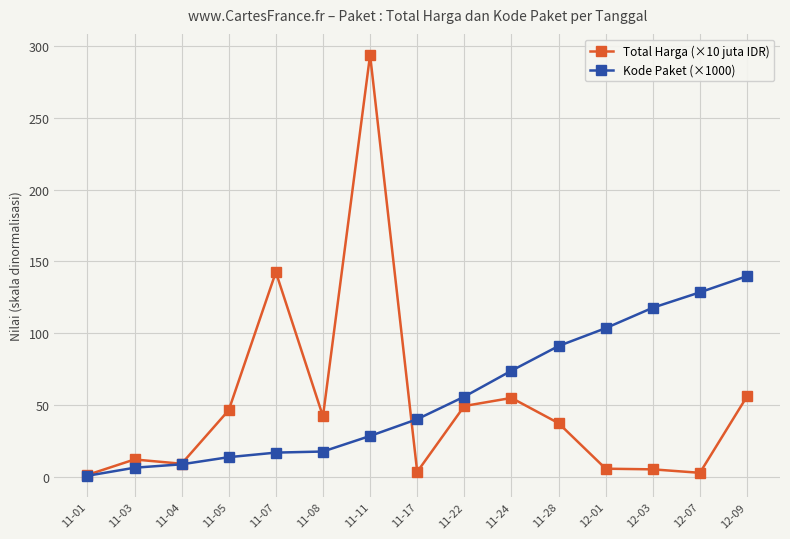

What is the maximum value shown in the chart?

293.9